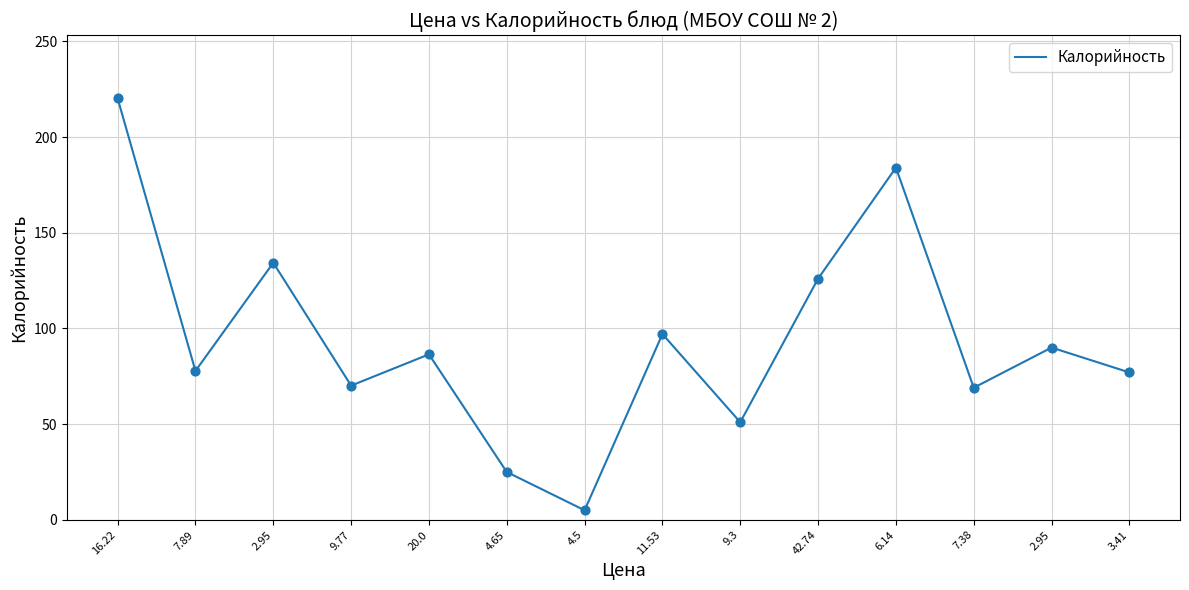

Is this an area chart (filled region under the line)?

No